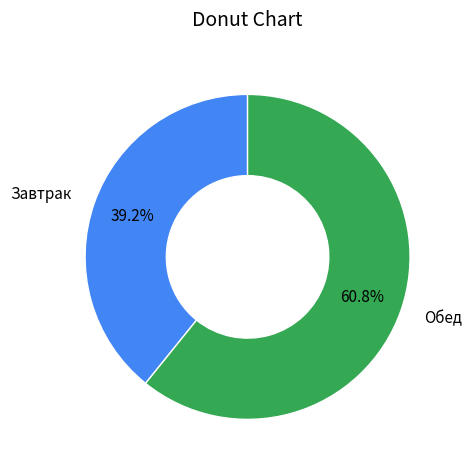

How many slices are in this pie chart?

2